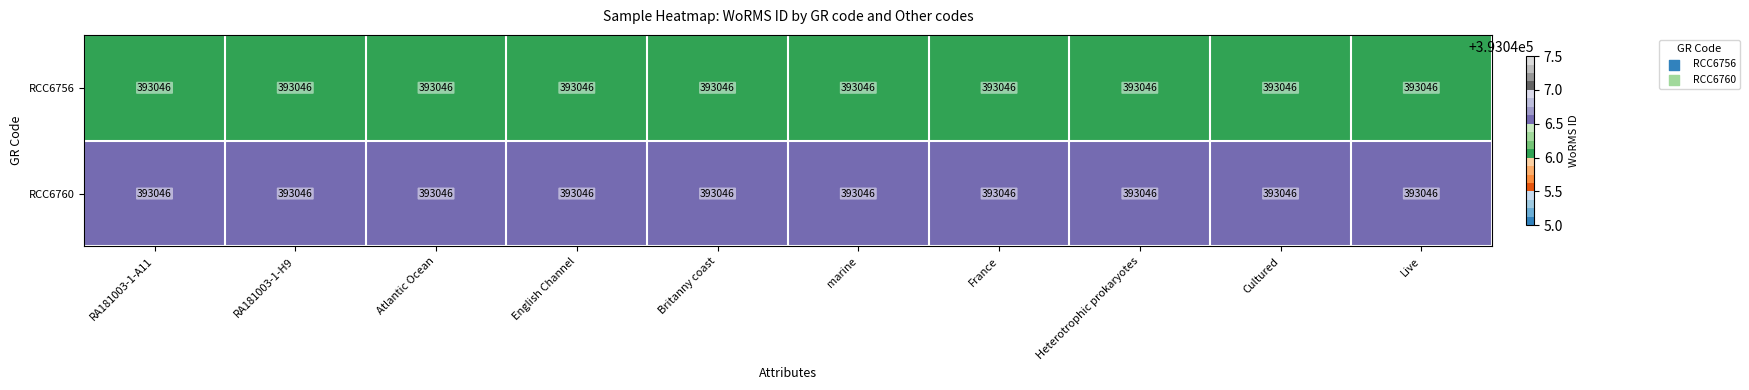

What is the total value across all series at RA181003-1-A11?

786092.5